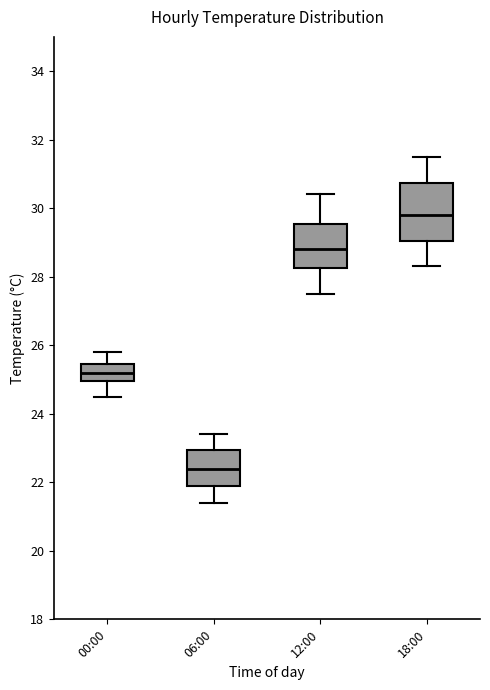

Reading left to right, transcribe this box plot: for each box, give where its median line is, the range the box spans, and where its two whiskers end, as read against the y-axis. The values are not printed on the chart, so give them approximately, as read against the axis.

00:00: median 25.2, box 25.0 to 25.4, whiskers 24.6 to 25.8
06:00: median 22.4, box 22.0 to 23.0, whiskers 21.4 to 23.4
12:00: median 28.8, box 28.2 to 29.6, whiskers 27.6 to 30.4
18:00: median 29.8, box 29.0 to 30.8, whiskers 28.4 to 31.6